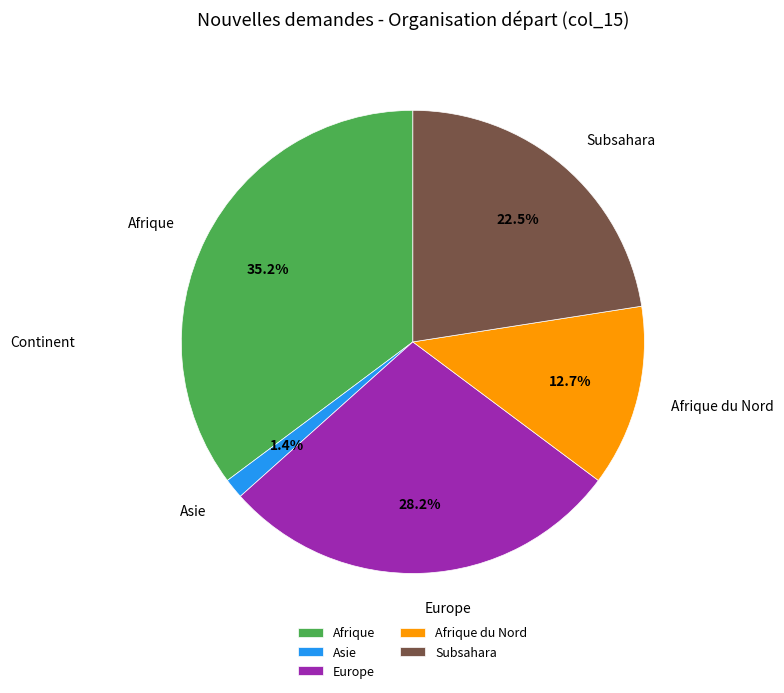

Which has a higher value, Afrique du Nord or Europe?

Europe